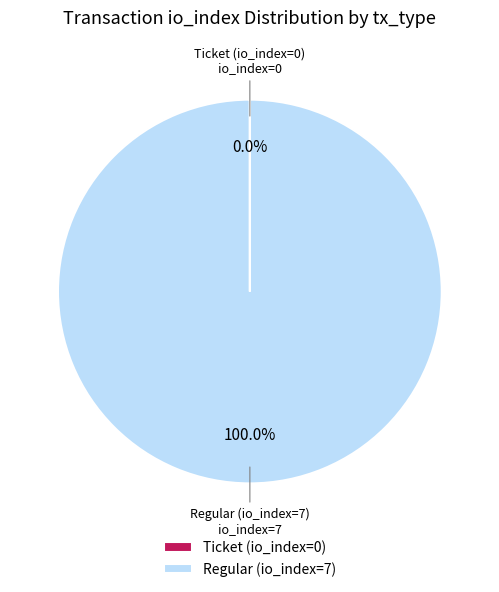

To the nearest percent, what percentage of the pie is Regular (io_index=7)?

100%